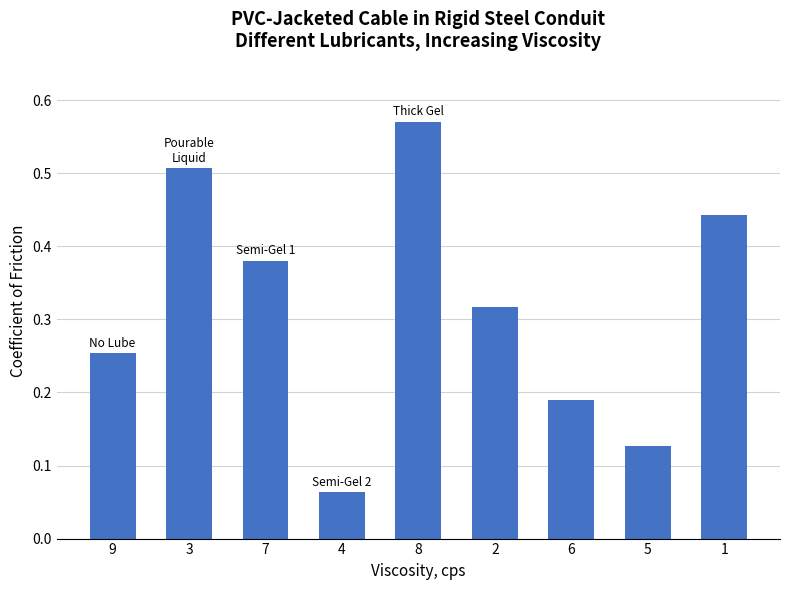

Which category has the highest value across all series?

8